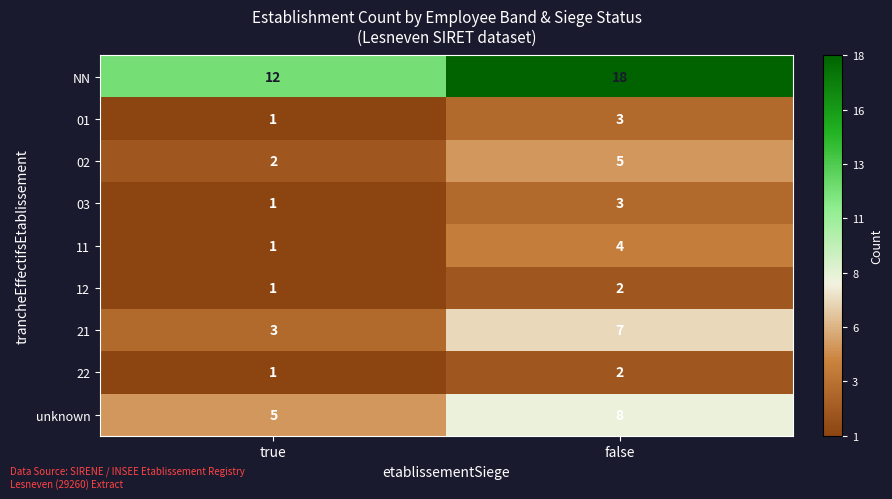

Reading left to right, what are all the values shown in this chart?

NN: 12	18
01: 1	3
02: 2	5
03: 1	3
11: 1	4
12: 1	2
21: 3	7
22: 1	2
unknown: 5	8